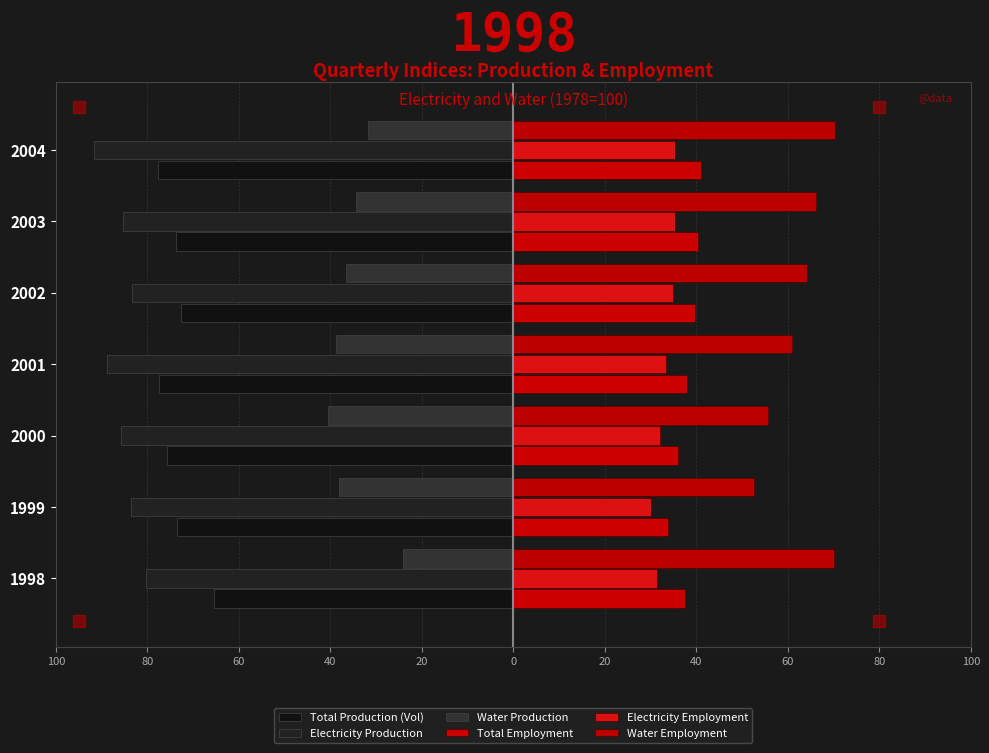

How many categories are shown in the chart?

7